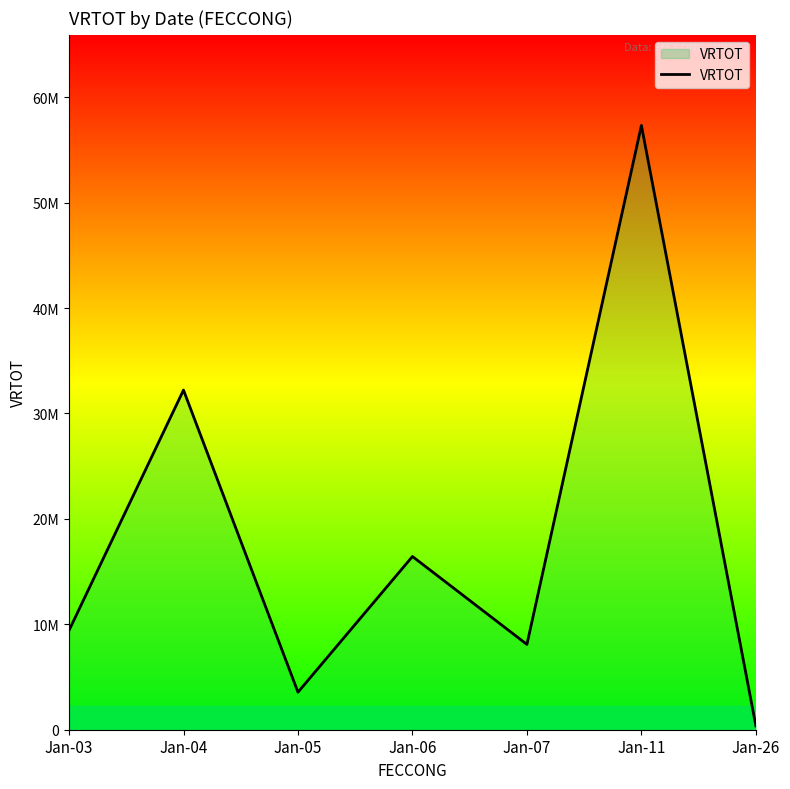

What is the approximate value at Jan-07, to the nearest 100?

8091400